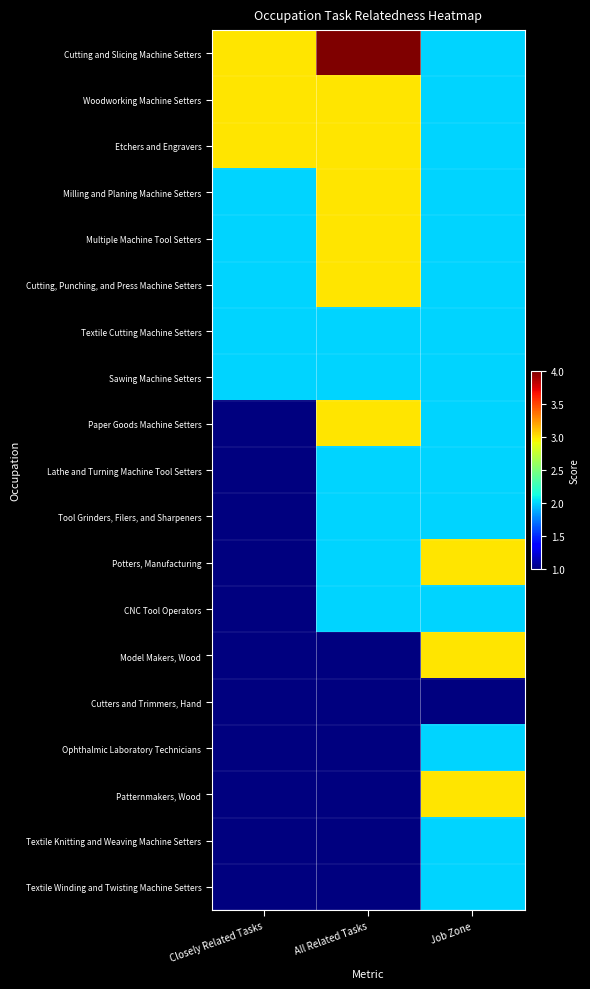

At which category is the sum across all series the highest?

All Related Tasks